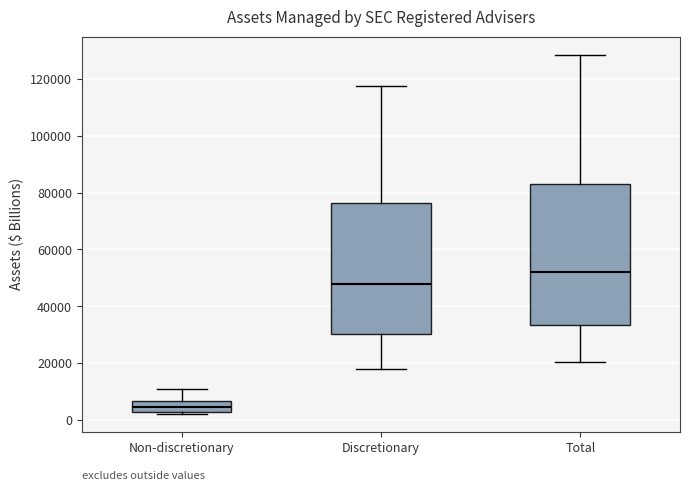

Which box is the tallest, from its lower edge to its upper edge?

Total